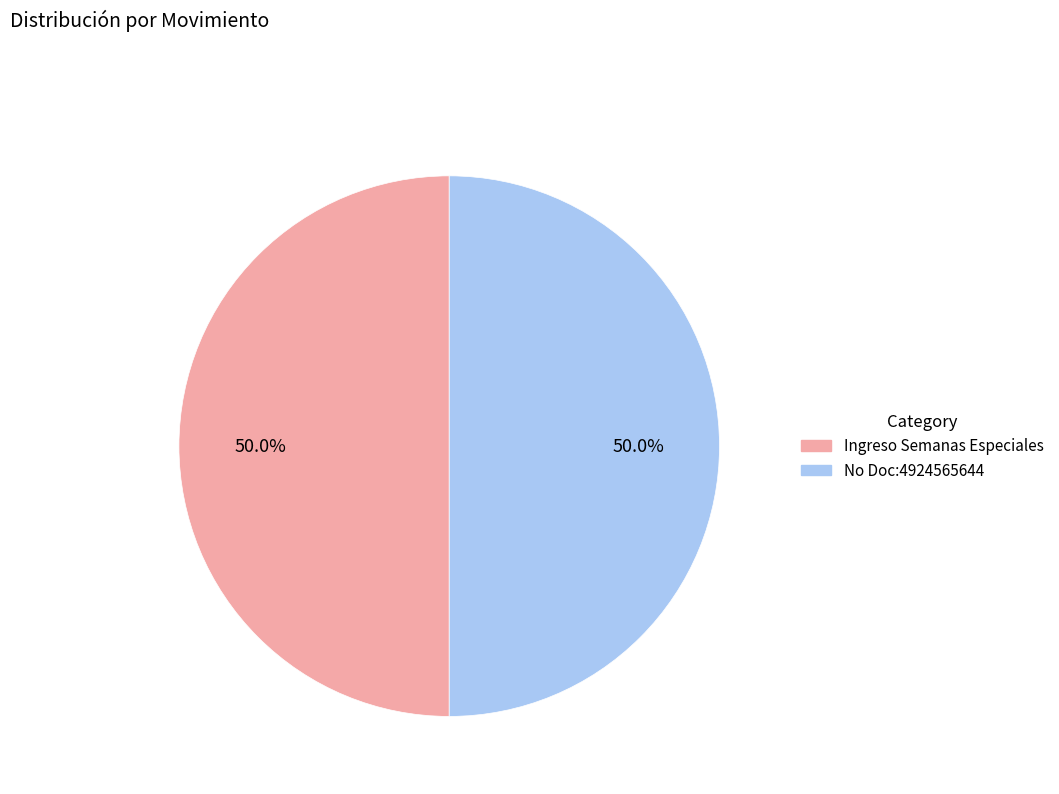

How many slices are in this pie chart?

2